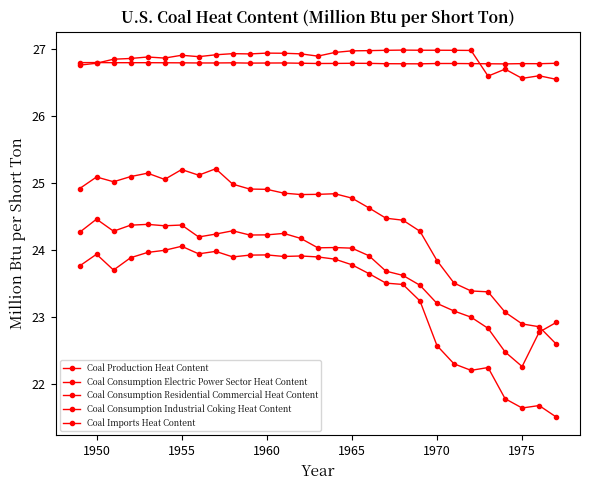

How many lines are shown in the chart?

5